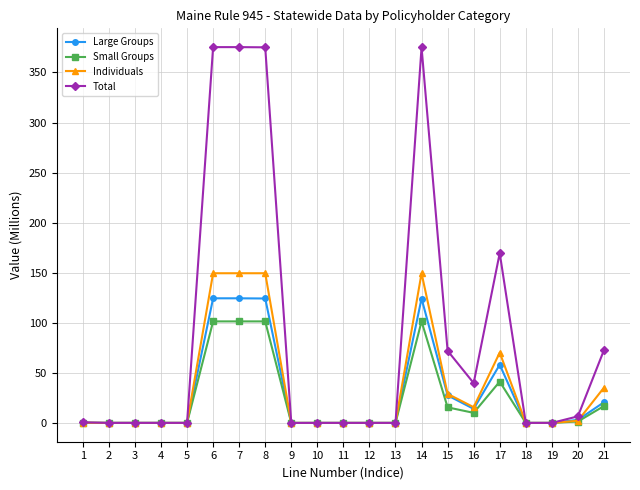

Which series has the largest range (max minus min)?

Total